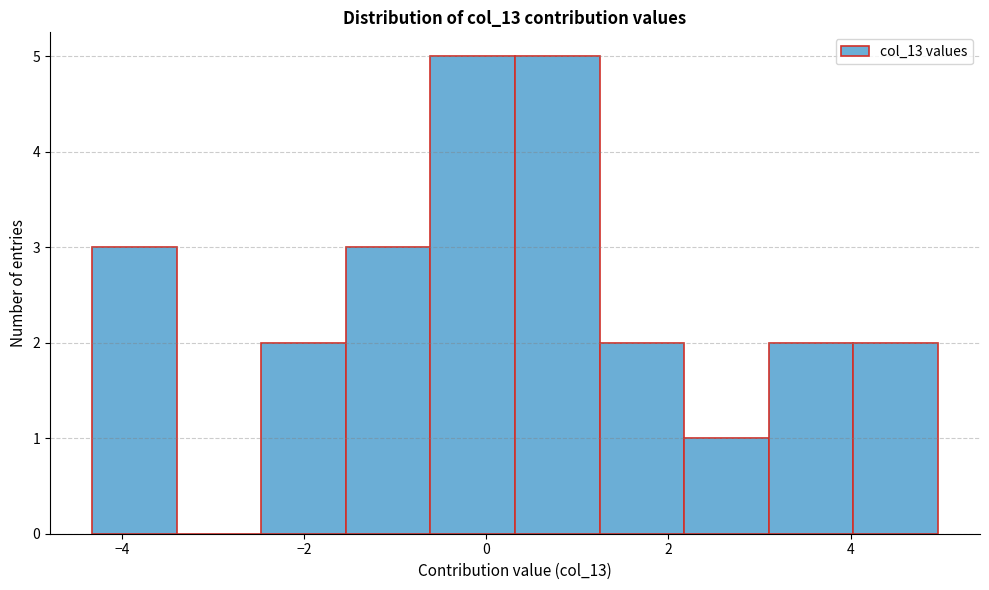

Reading left to right, transcribe this chart: for each bar, give the range it covers on the x-axis and its height. Neither the bar edges nor the heights are printed on the chart, so give them approximately, as read against the axes.

-4.4 to -3.4: 3
-3.4 to -2.4: 0
-2.4 to -1.6: 2
-1.6 to -0.6: 3
-0.6 to 0.4: 5
0.4 to 1.2: 5
1.2 to 2.2: 2
2.2 to 3.2: 1
3.2 to 4.0: 2
4.0 to 5.0: 2